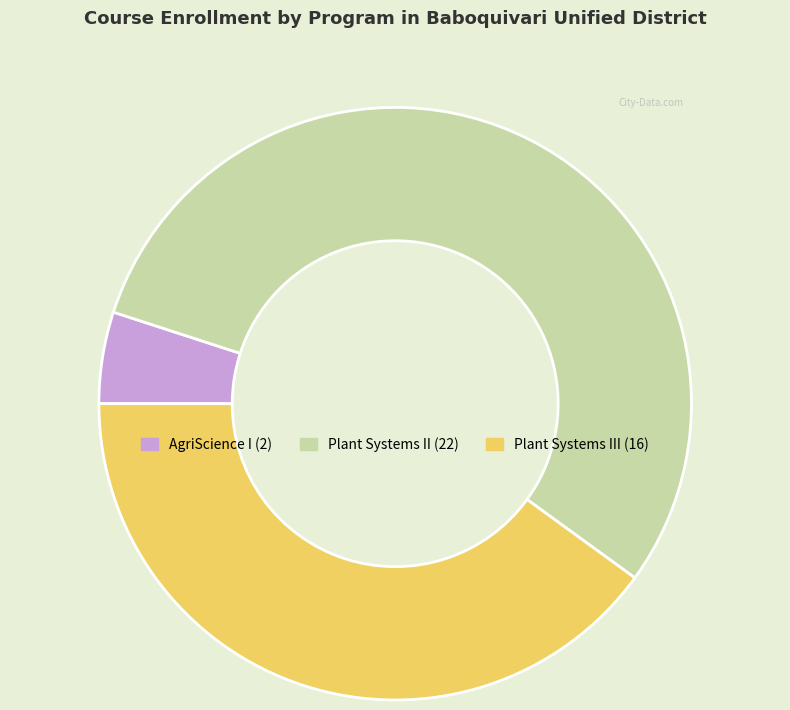

Does any single category account for the majority?

Yes